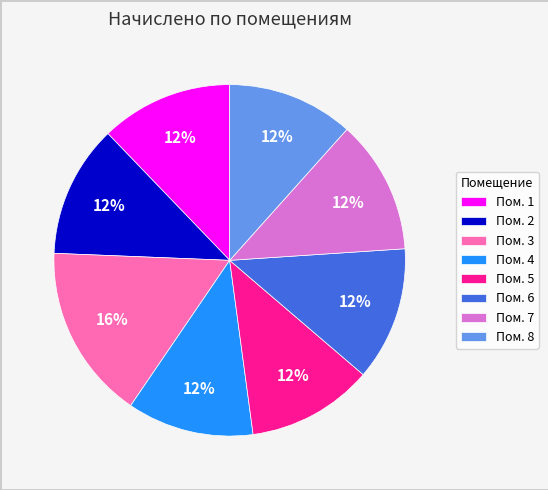

Is the sum of Пом. 7 and Пом. 1 greater than half?

No